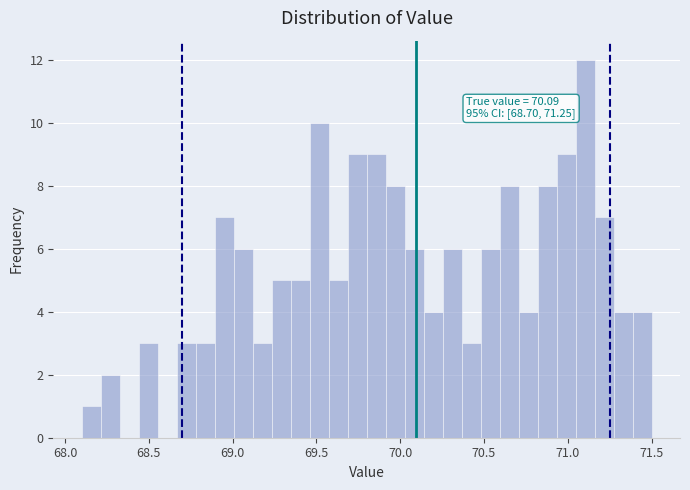

Around what value on the x-axis is the tallest bar? Give the approximate position of its centre, as read against the axis.

71.10